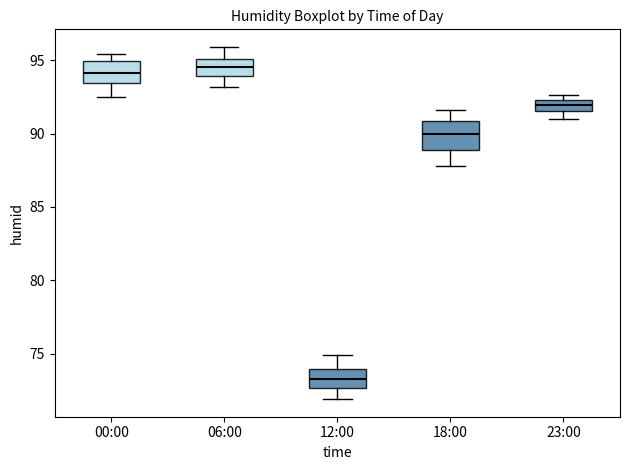

Reading left to right, read every box against the y-axis: the position of its median line, the range the box covers, and the ends of its whiskers. The values are not printed on the chart, so give them approximately, as read against the axis.

00:00: median 94.0, box 93.5 to 95.0, whiskers 92.5 to 95.5
06:00: median 94.5, box 94.0 to 95.0, whiskers 93.0 to 96.0
12:00: median 73.5, box 72.5 to 74.0, whiskers 72.0 to 75.0
18:00: median 90.0, box 89.0 to 91.0, whiskers 88.0 to 91.5
23:00: median 92.0, box 91.5 to 92.5, whiskers 91.0 to 92.5 (just above the box's upper edge)